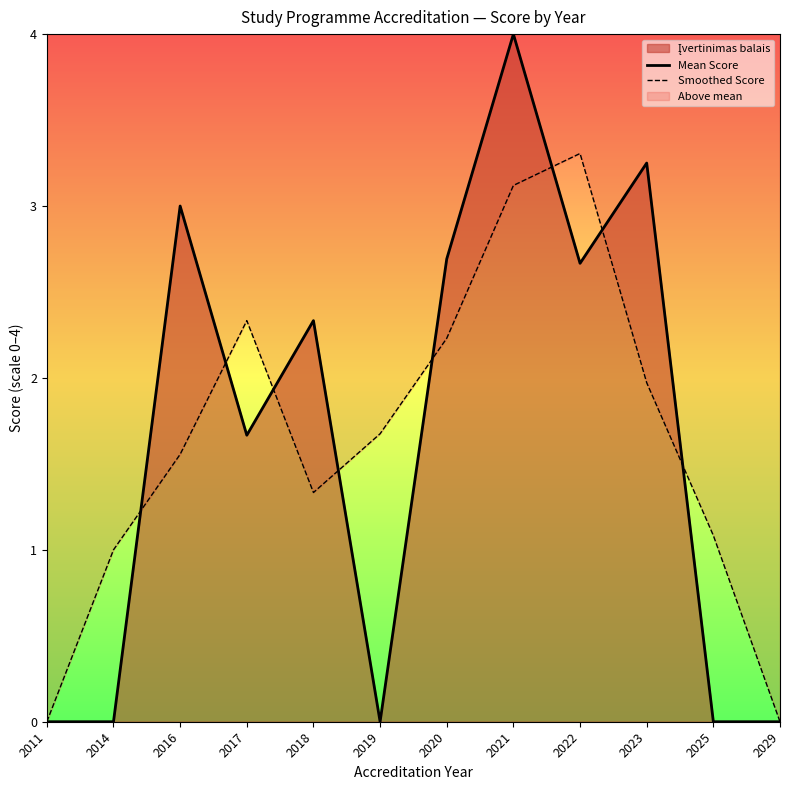

Where is the first local maximum for Mean Score?

2016